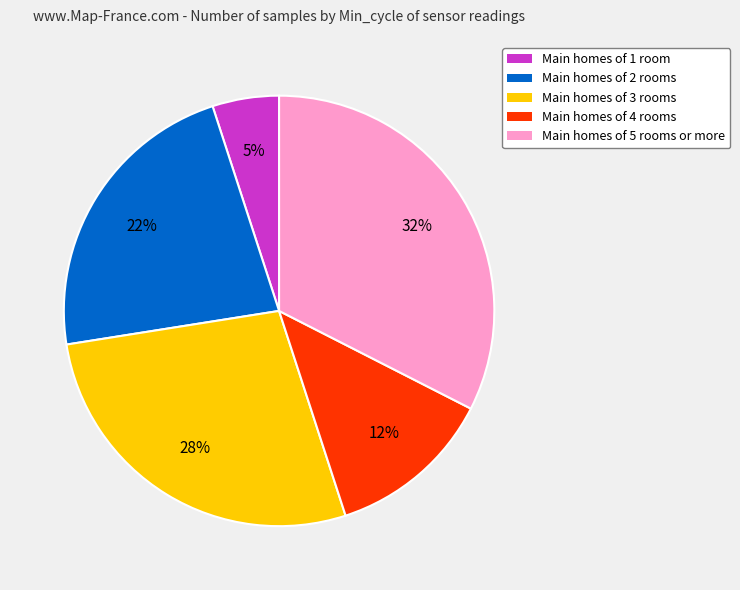

How many slices are in this pie chart?

5